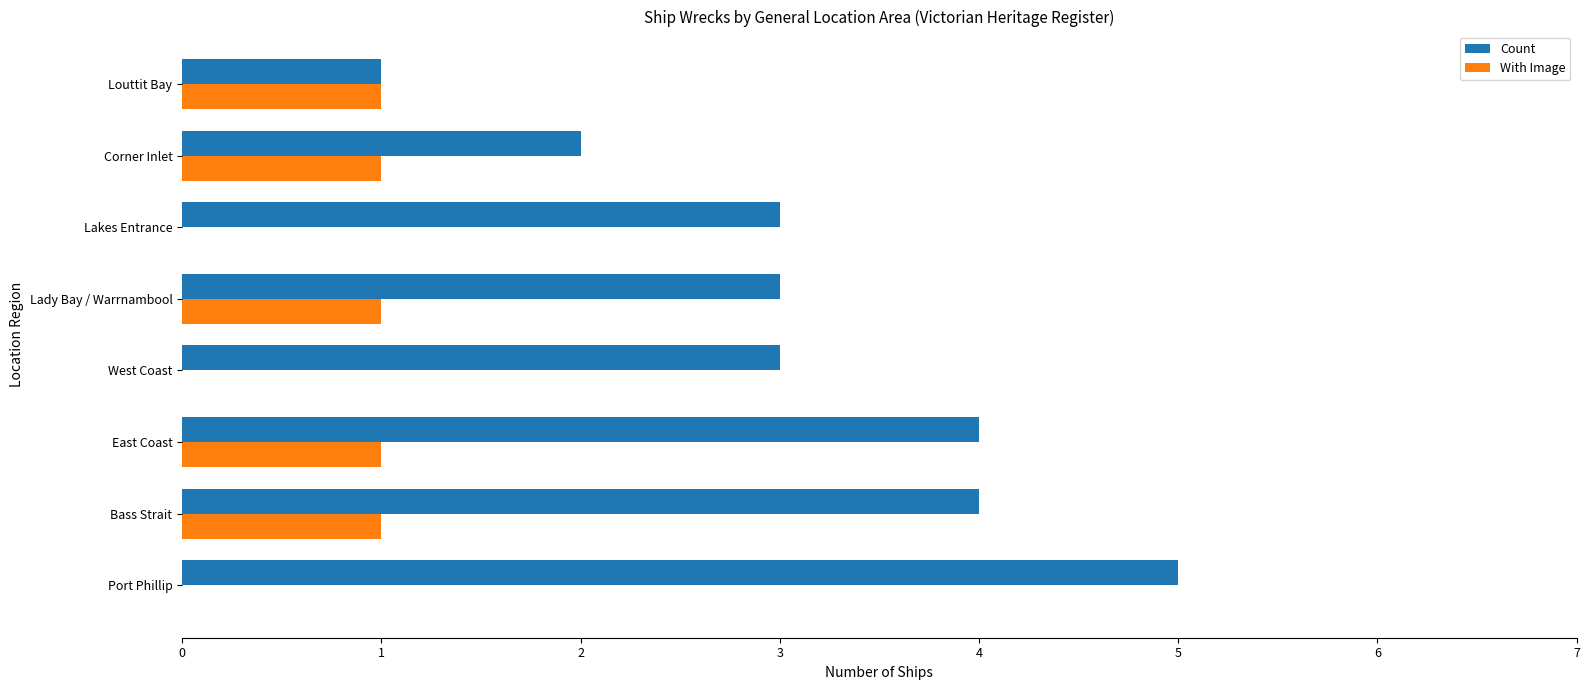

The With Image series shows 0 at Port Phillip. True or false?

True